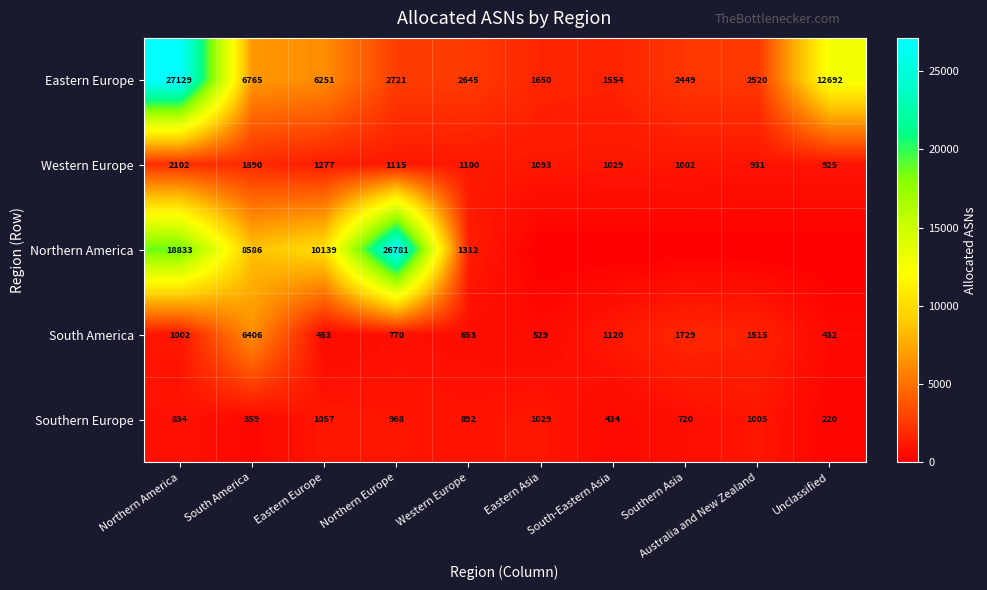

At how many categories does at least one series exceed 11704?

3